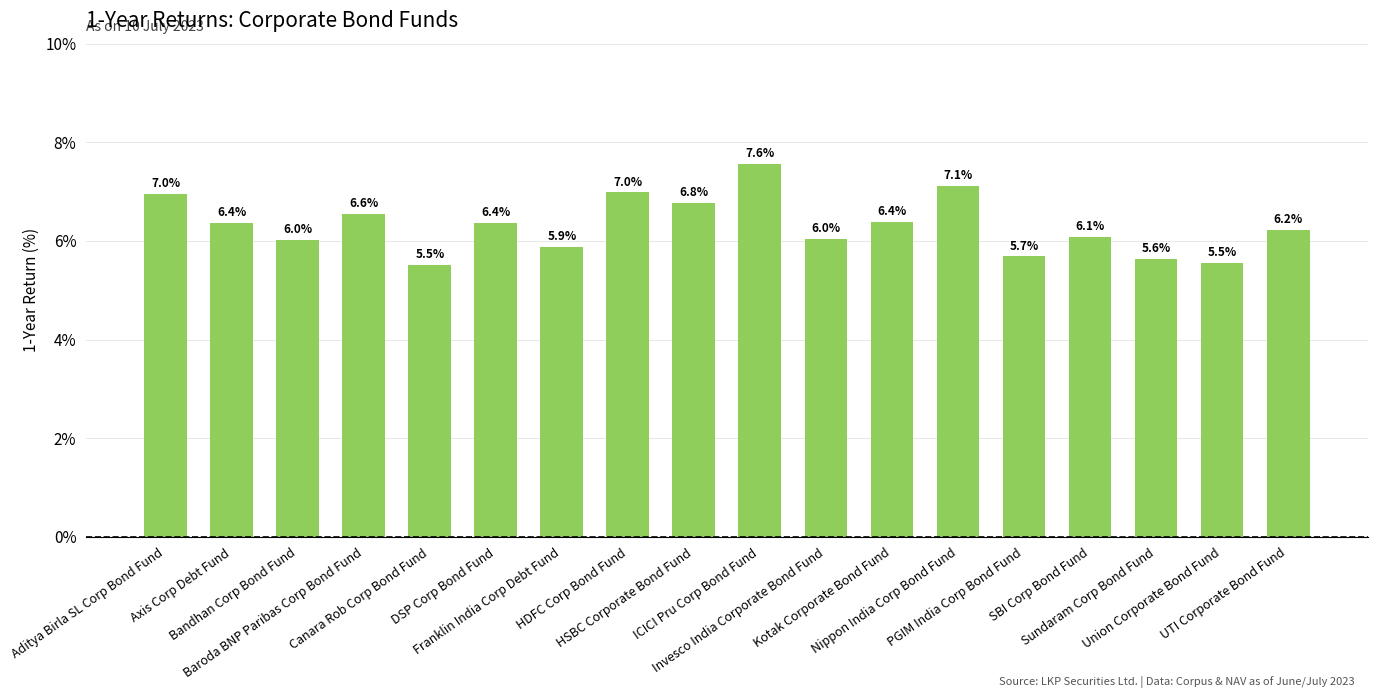

True or false: the data shows 6.8 at HSBC Corporate Bond Fund.

True